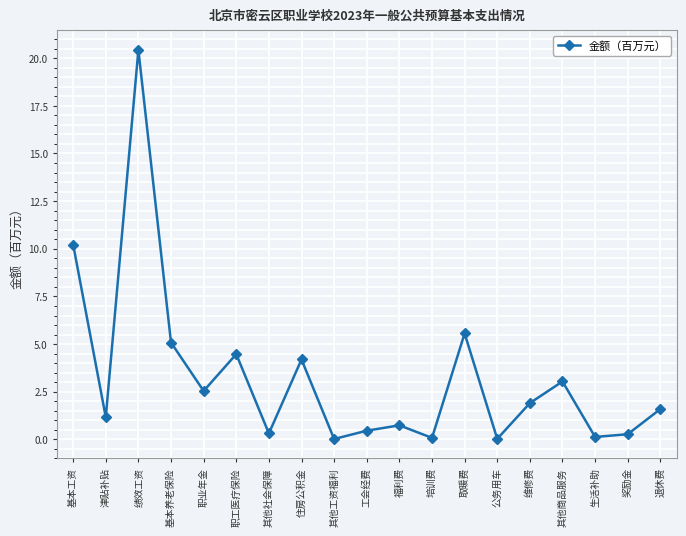

How many data points are above 1?

11